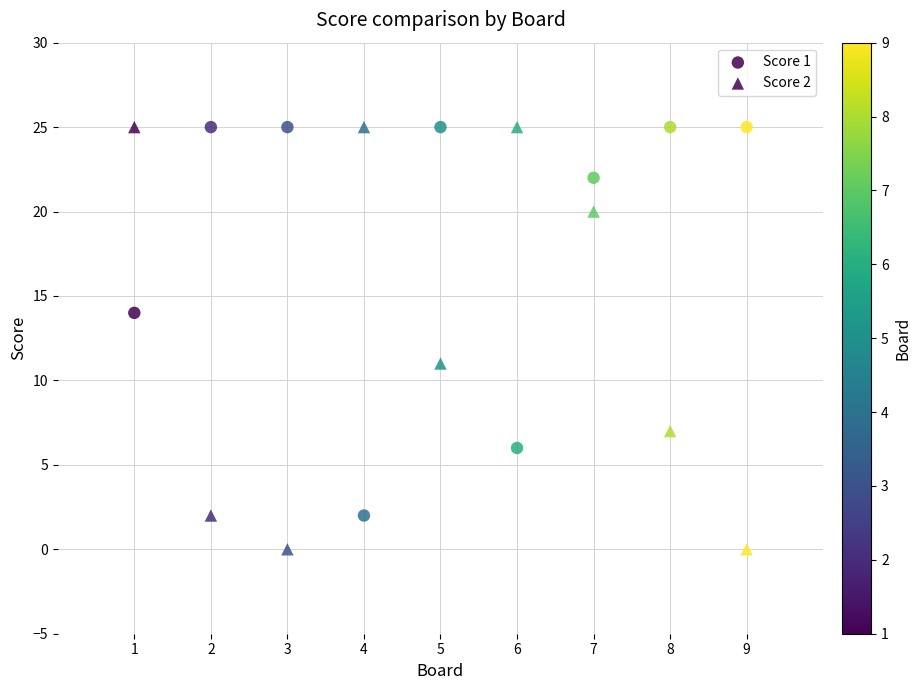

How many data points are displayed?

18